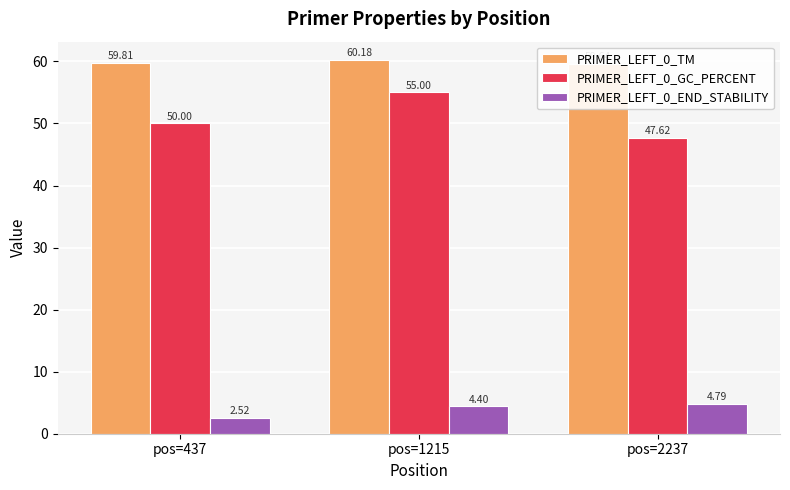

Reading left to right, extract all data points from this chart.

PRIMER_LEFT_0_TM: pos=437=59.8	pos=1215=60.2	pos=2237=59.6
PRIMER_LEFT_0_GC_PERCENT: pos=437=50.0	pos=1215=55.0	pos=2237=47.6
PRIMER_LEFT_0_END_STABILITY: pos=437=2.5	pos=1215=4.4	pos=2237=4.8